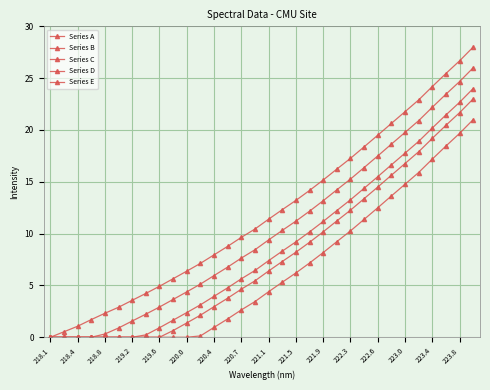

What is the label of the 7th point from the left?

219.2